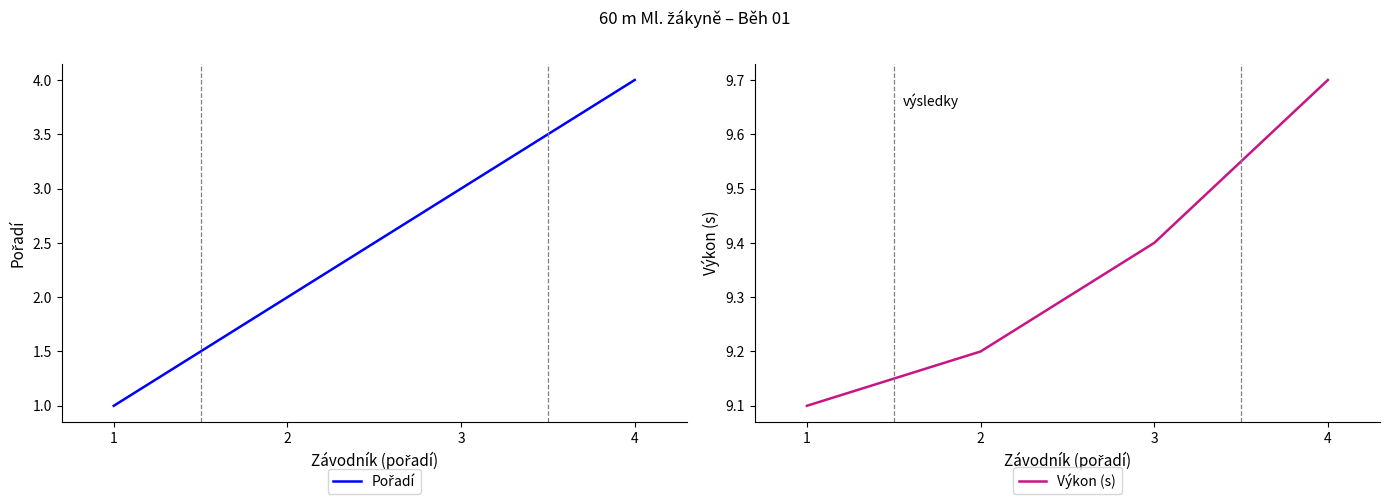

True or false: Pořadí and Výkon (s) intersect in this chart.

False